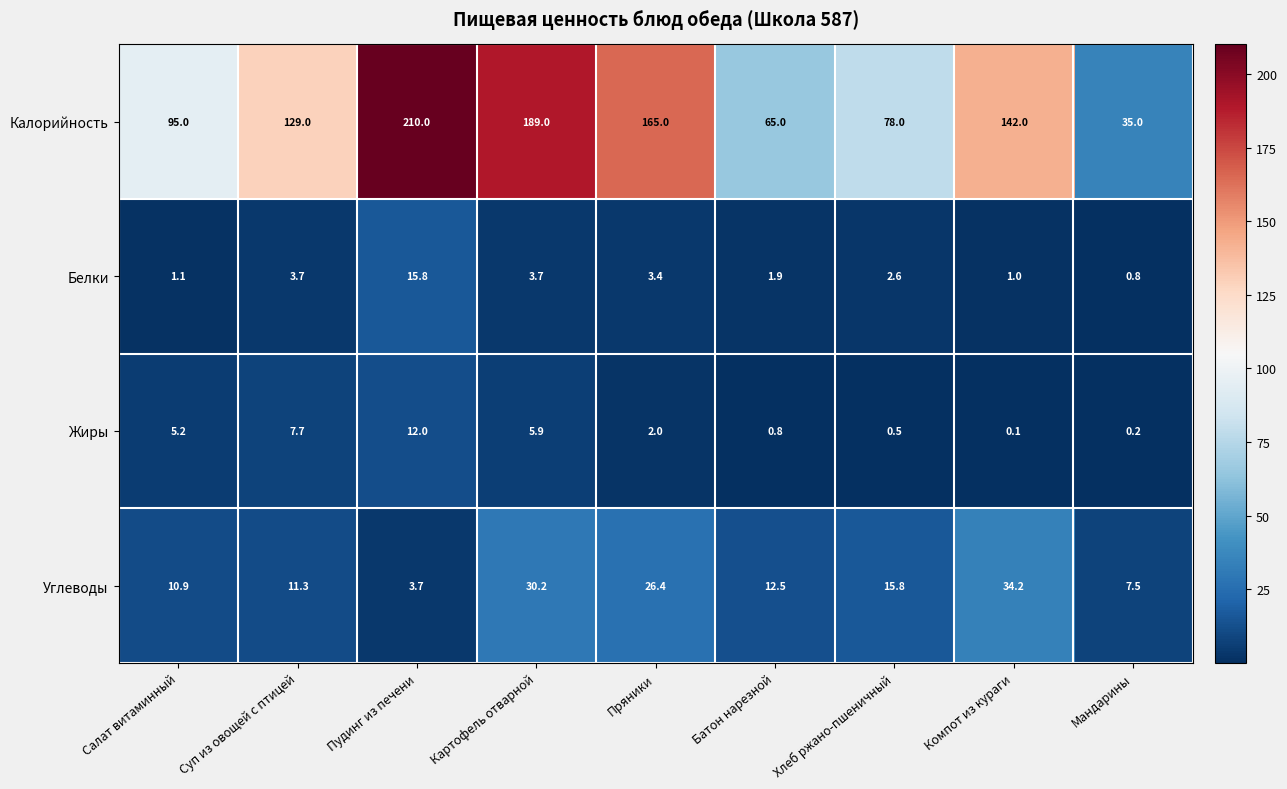

What is the sum of all Белки values?

34.0